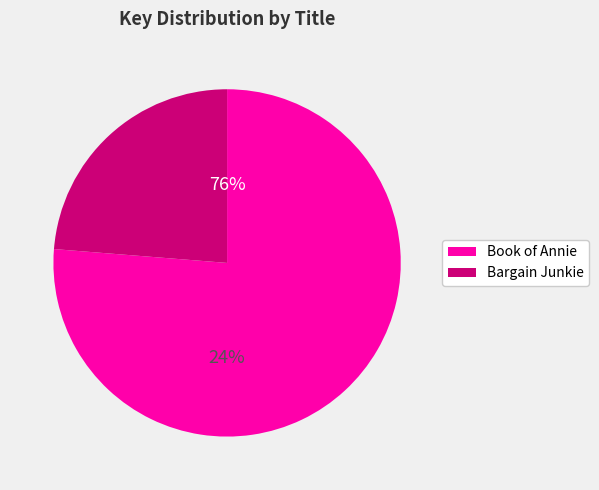

Which category has the biggest portion of the pie?

Book of Annie